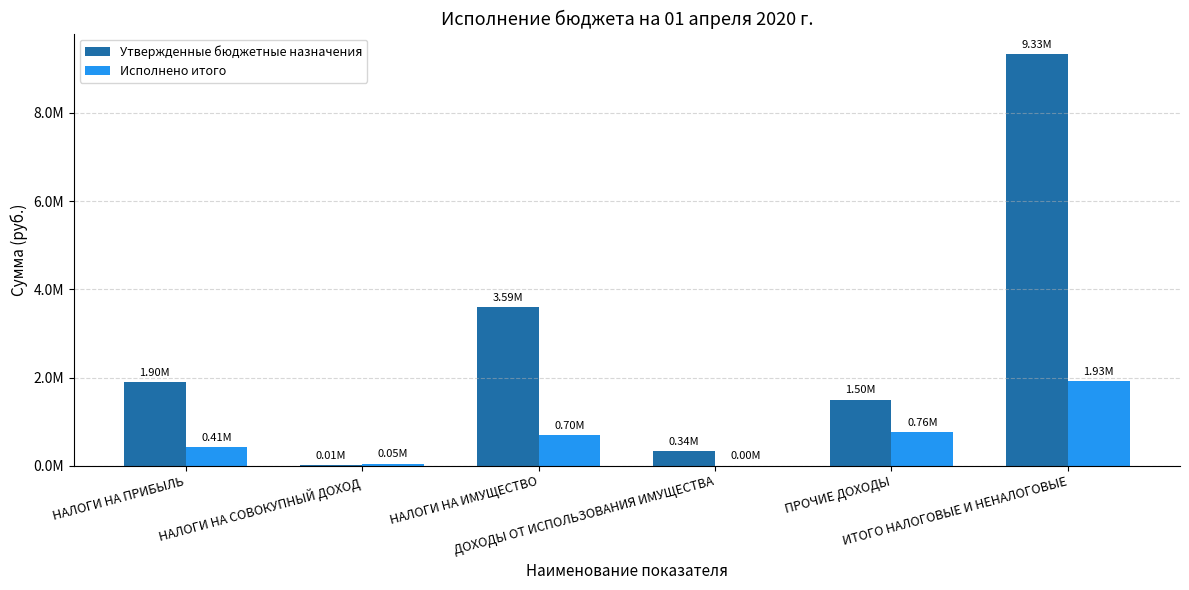

At which label does Утвержденные бюджетные назначения first exceed 1896400?

НАЛОГИ НА ИМУЩЕСТВО